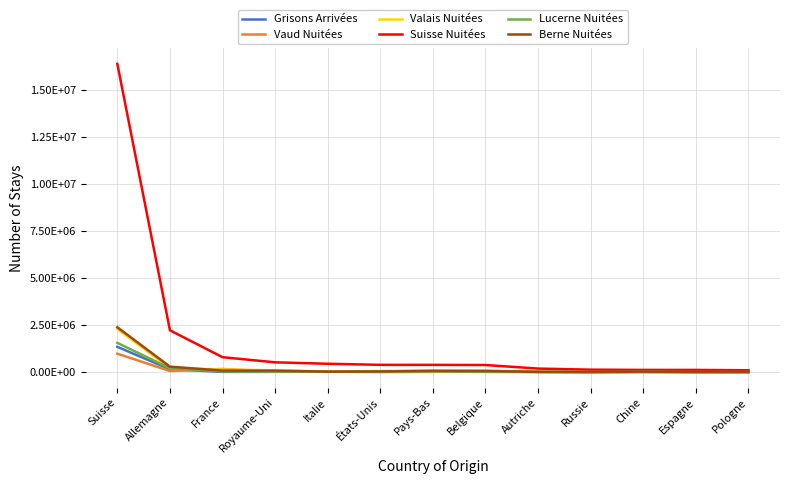

What is the total value across all series at Chine?

192271